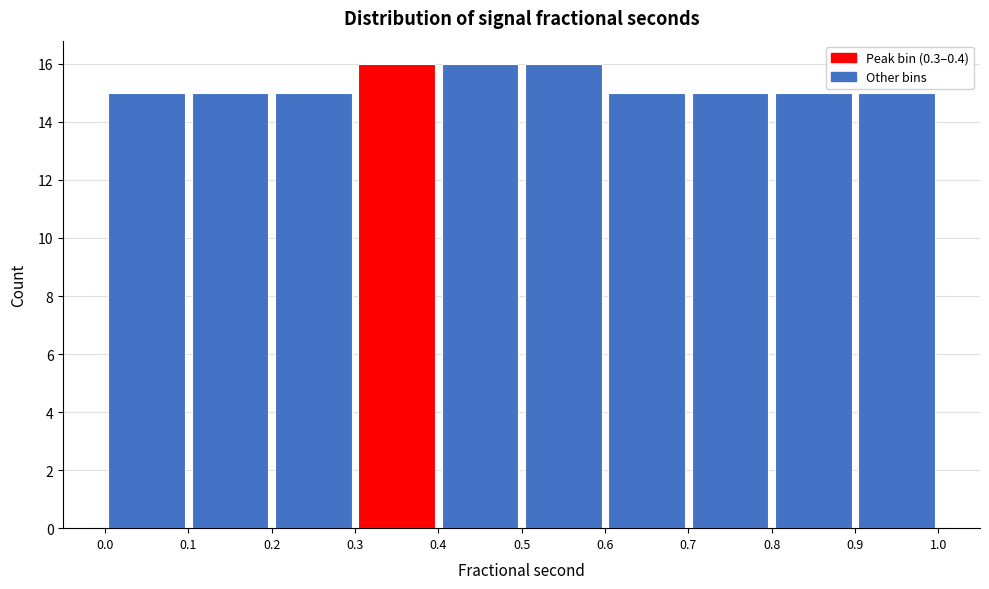

How tall is the bar that spans 0.6 to 0.7 on the x-axis? The values are not printed on the chart, so give them approximately, as read against the axis.

15